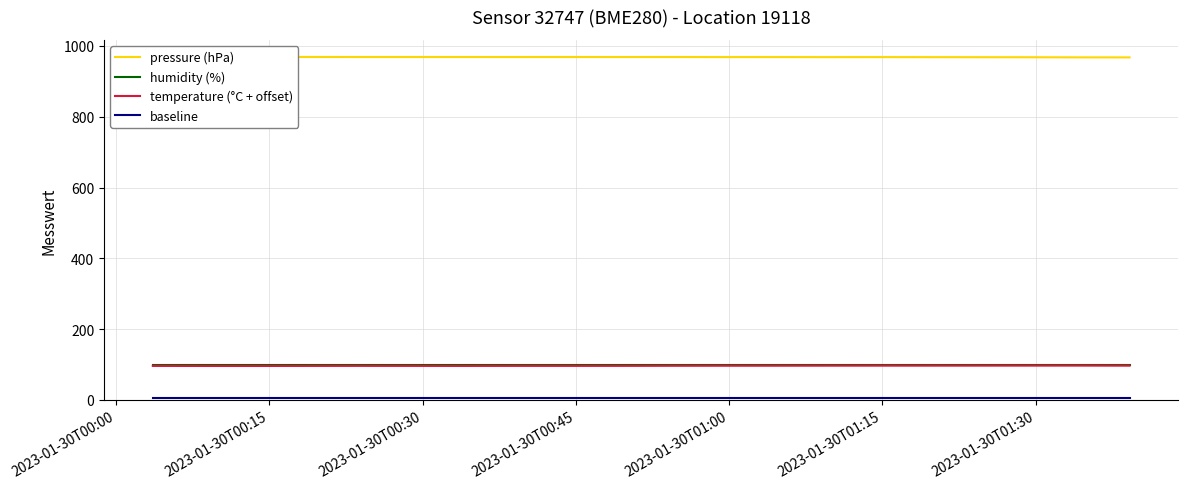

What is the highest value of the baseline series?

5.0